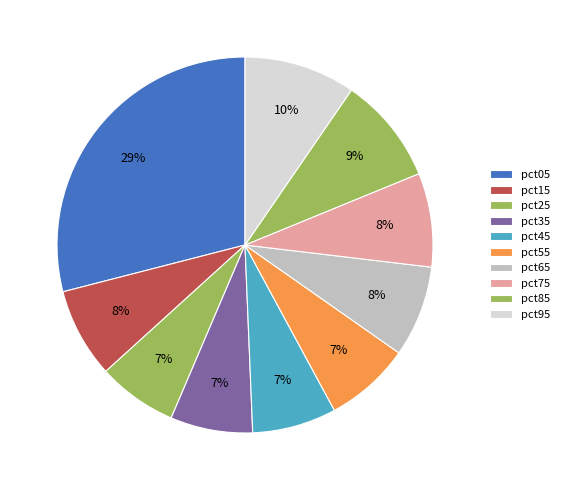

Between pct45 and pct05, which is larger?

pct05